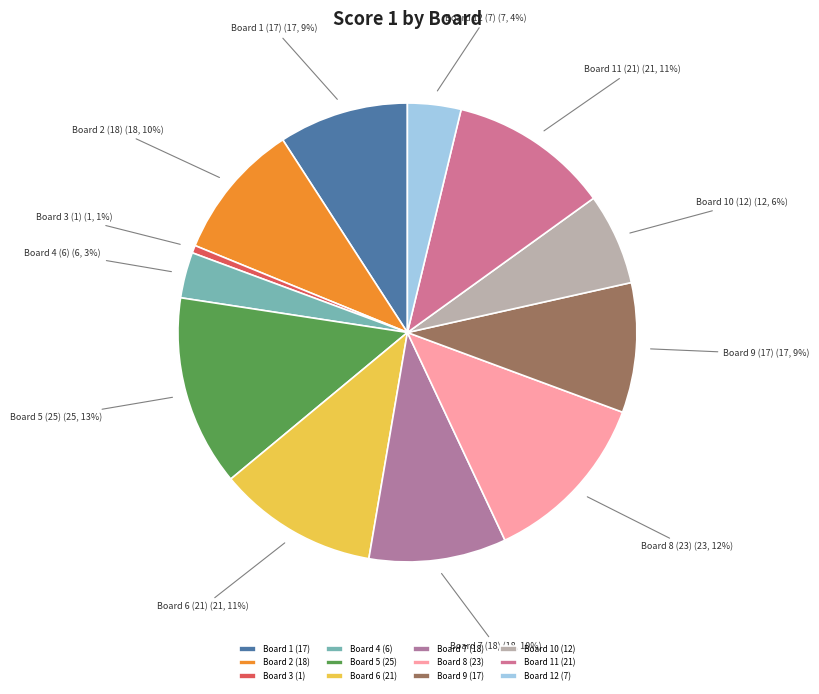

Is it true that Board 8 (23) is 12% of the pie?

True